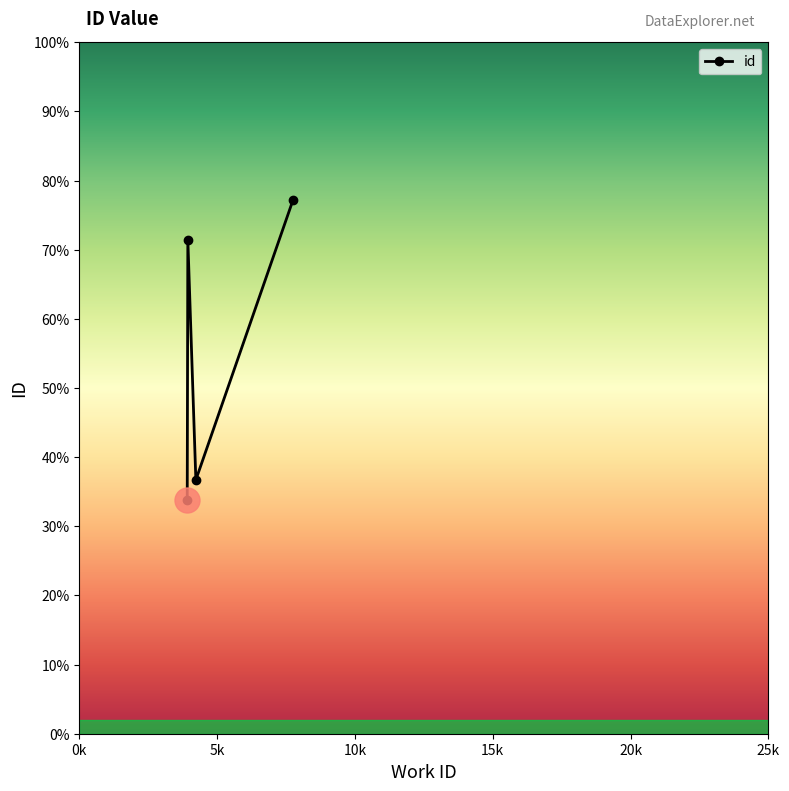

Does the chart have visible grid lines?

No